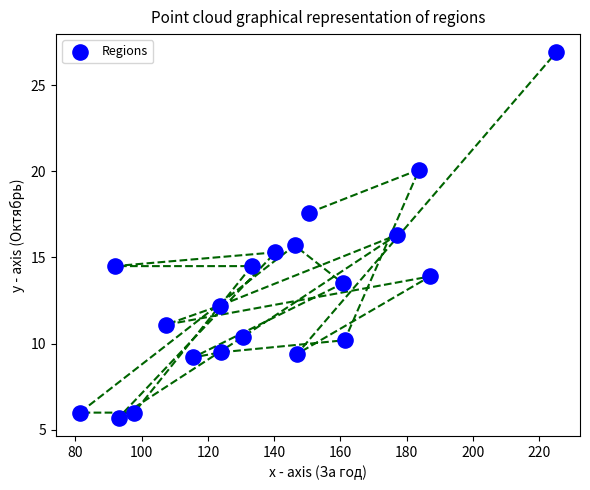

What is the range of Y values (max minus min)?

21.2